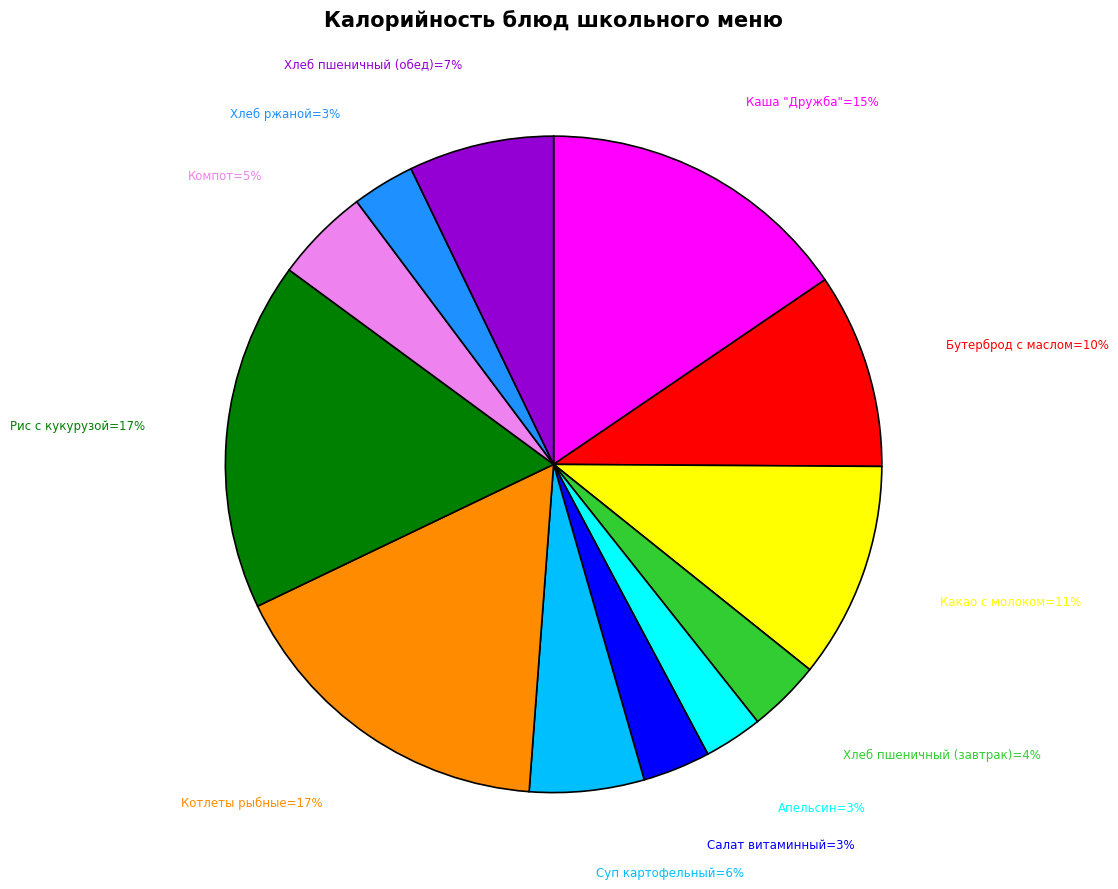

To the nearest percent, what is the difference between the largest and smallest slice percentages?

14%